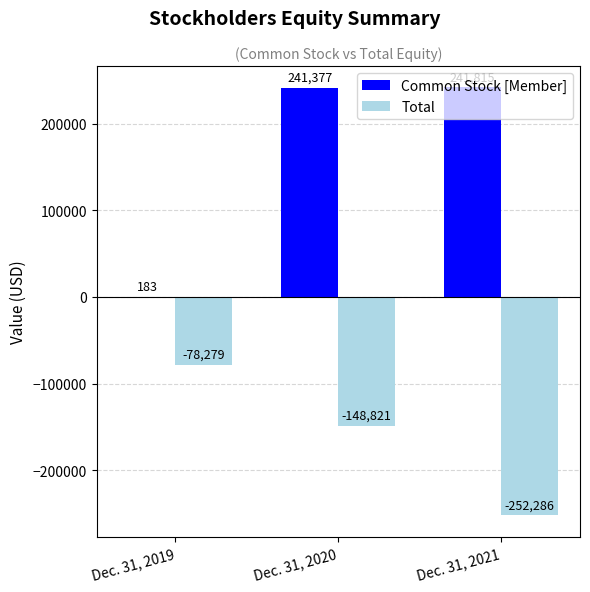

What is the sum of all Total values?

-479386